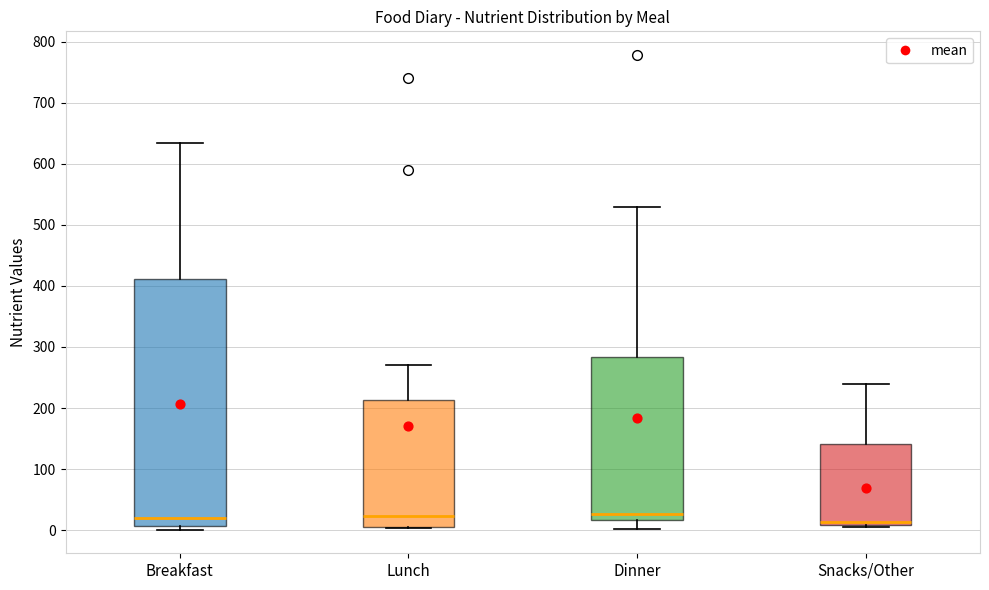

Reading left to right, read every box against the y-axis: the position of its median line, the range the box covers, and the ends of its whiskers. The values are not printed on the chart, so give them approximately, as read against the axis.

Breakfast: median 20, box 10 to 410, whiskers 0 to 630
Lunch: median 20, box 10 to 210, whiskers 0 to 270
Dinner: median 30, box 20 to 280, whiskers 0 to 530
Snacks/Other: median 10 (just above the box's lower edge), box 10 to 140, whiskers 0 to 240